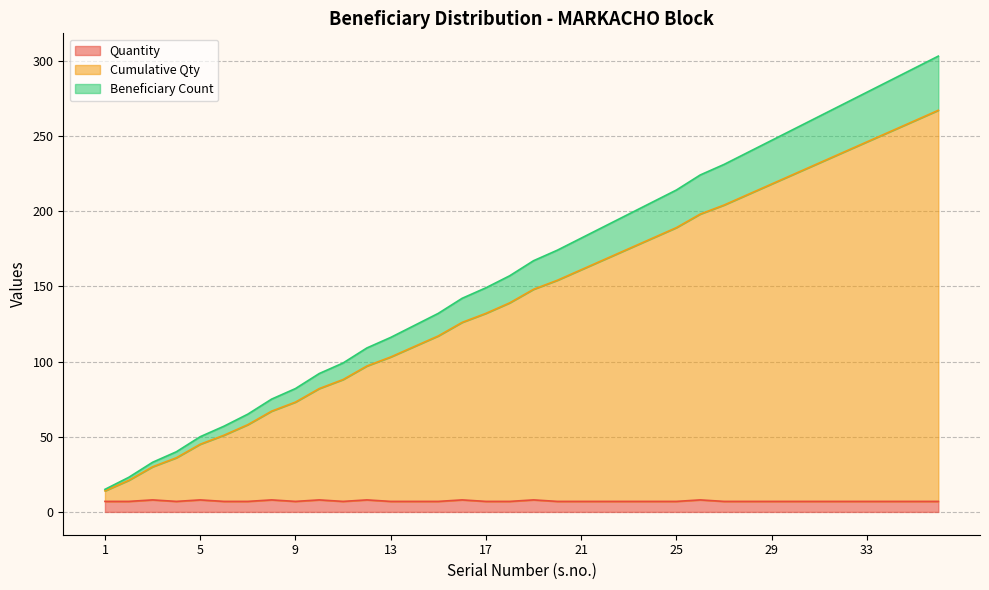

What is the lowest value of the Quantity series?

7